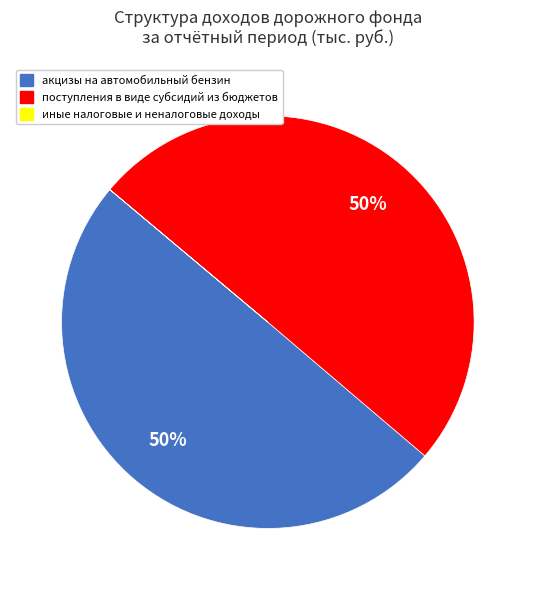

Is it true that поступления в виде субсидий из бюджетов is 50% of the pie?

True